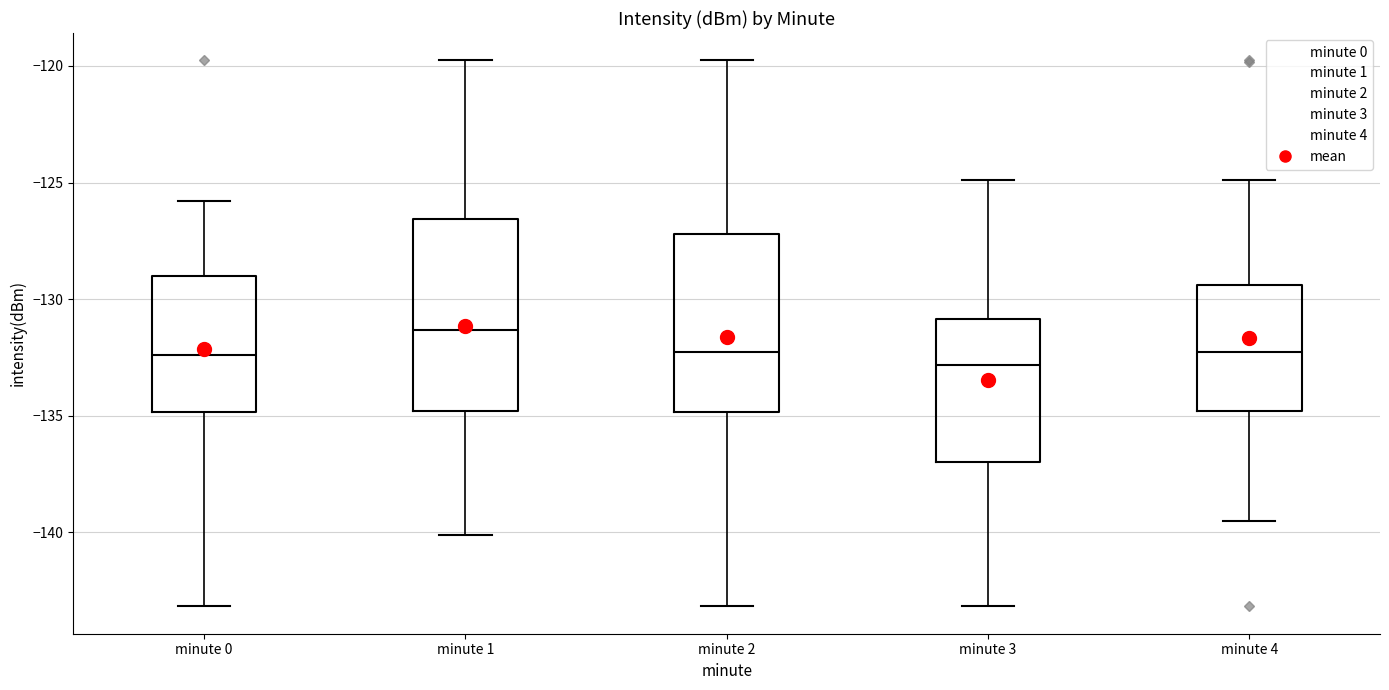

Which box has the highest median line?

minute 1